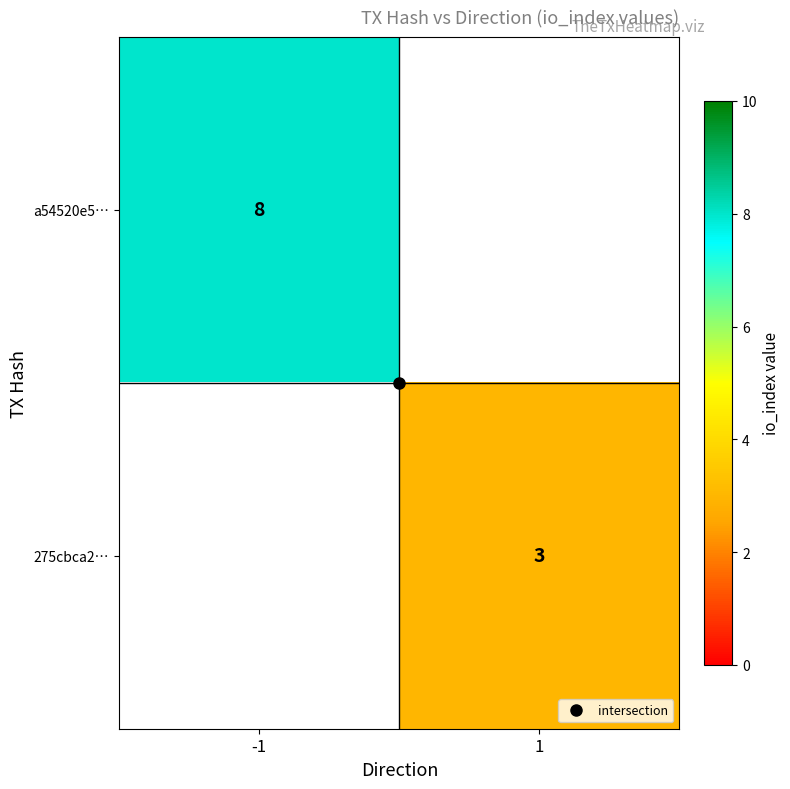

The a54520e5… series shows 0 at 1. True or false?

True